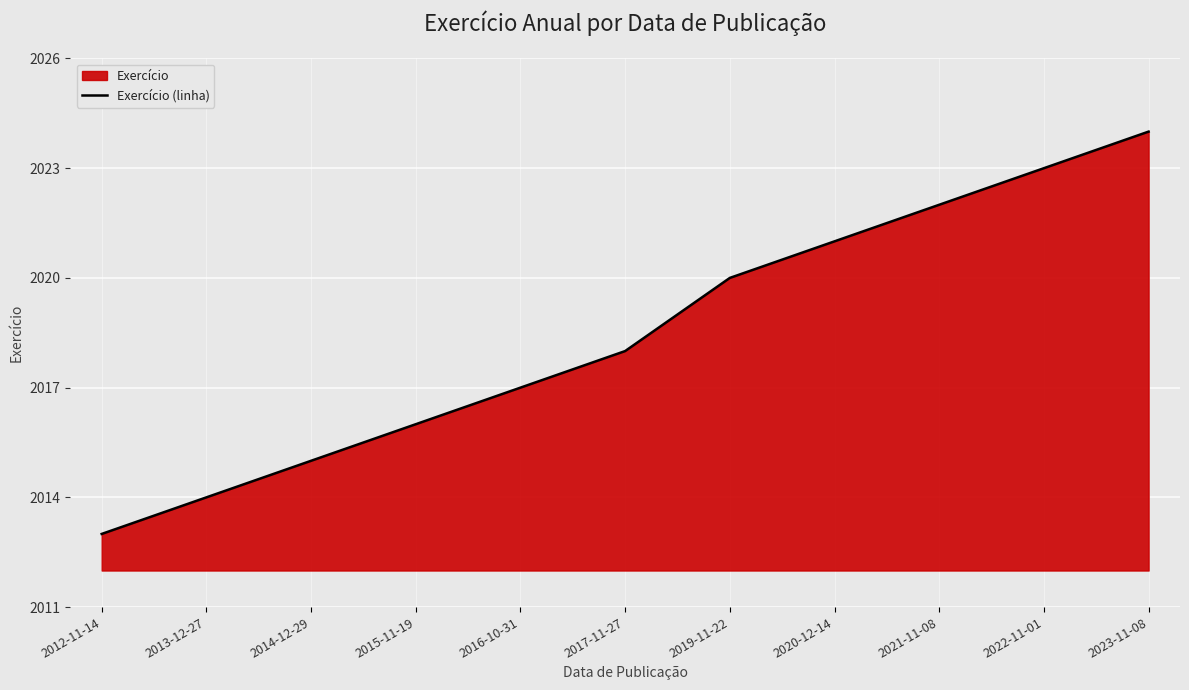

At which category does the chart reach its peak across all series?

2023-11-08